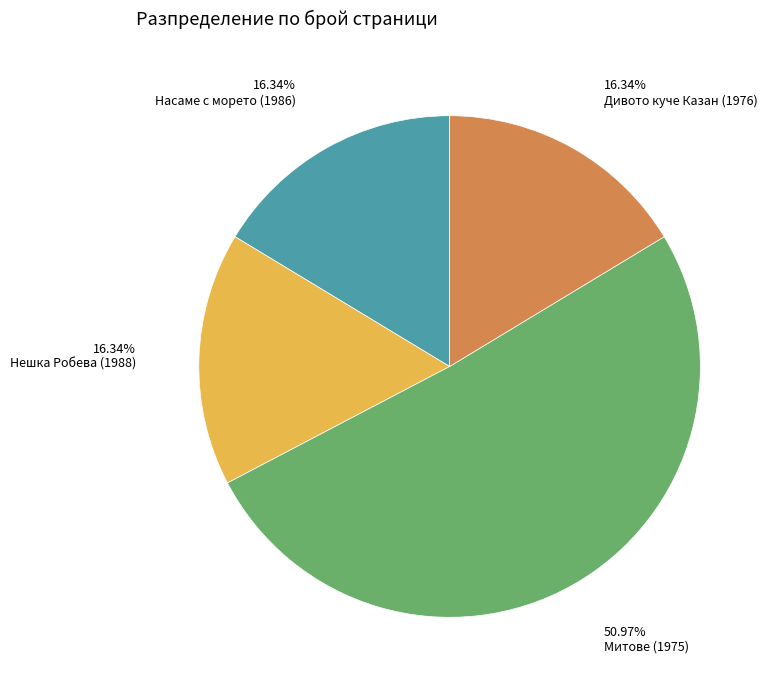

How many slices are in this pie chart?

4